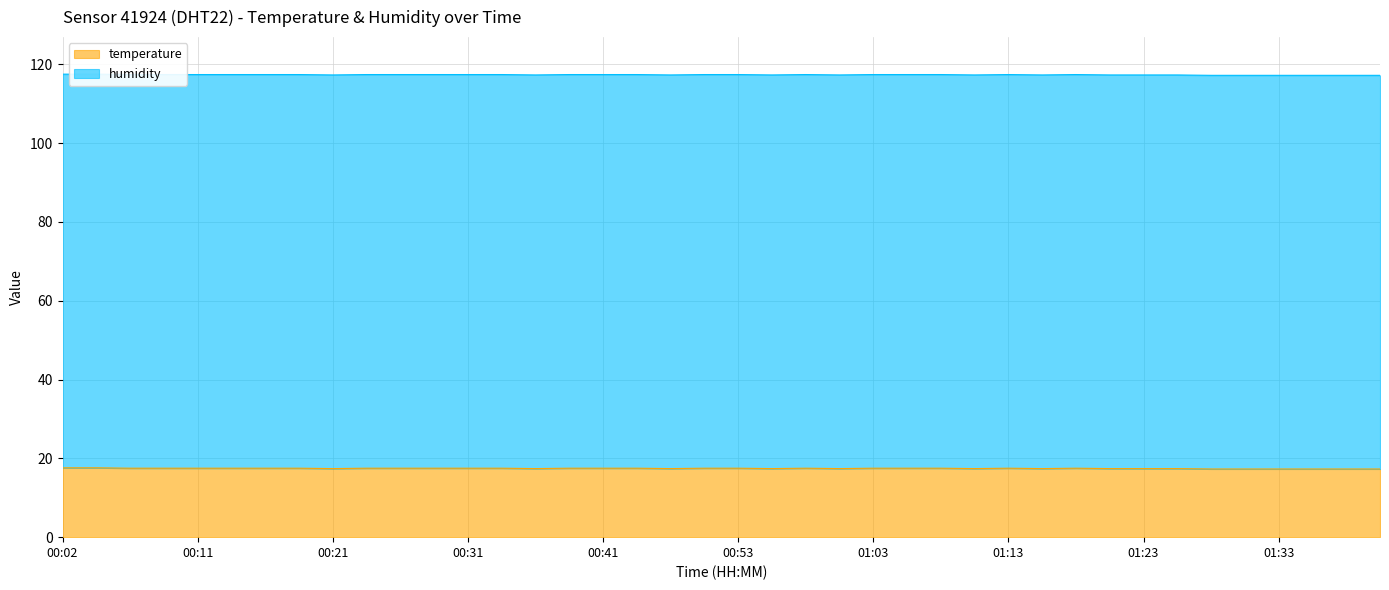

Where is the first local minimum?

00:21